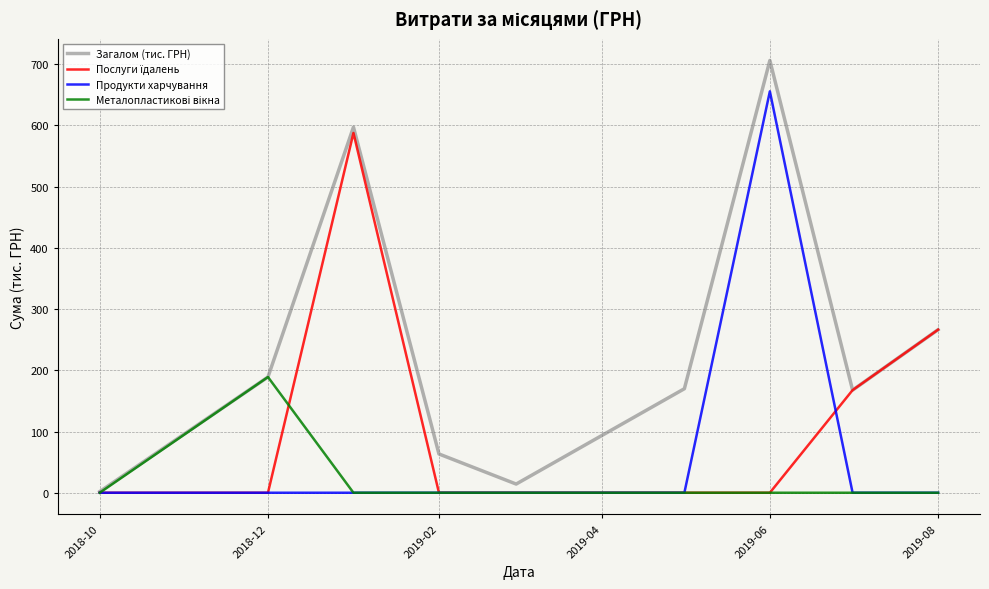

Which series has the largest range (max minus min)?

Загалом (тис. ГРН)